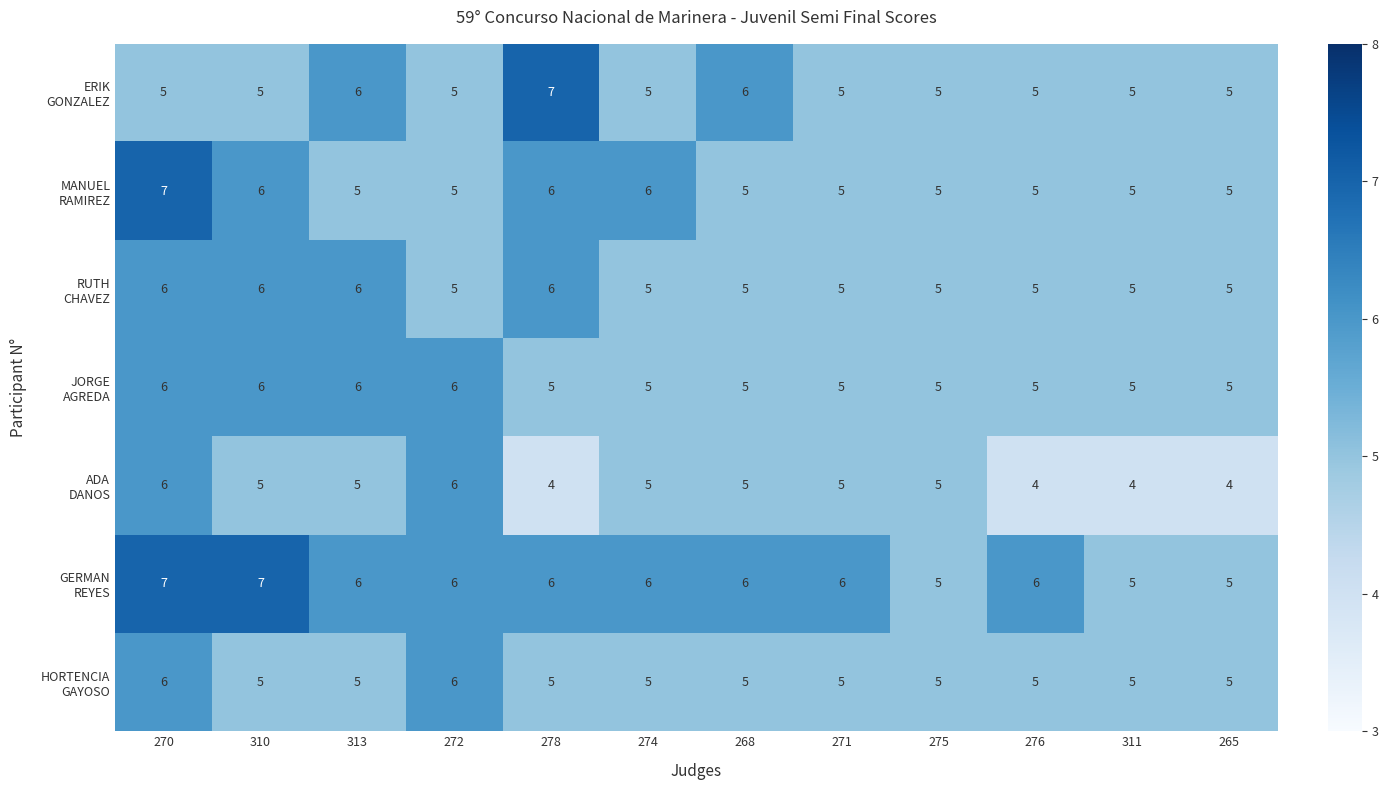

At which category is the sum across all series the highest?

270